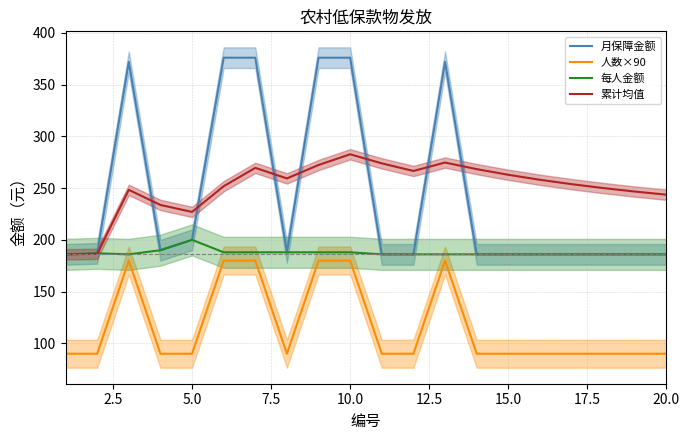

True or false: 人数×90 has a value of 90.0 at 20.0.

True